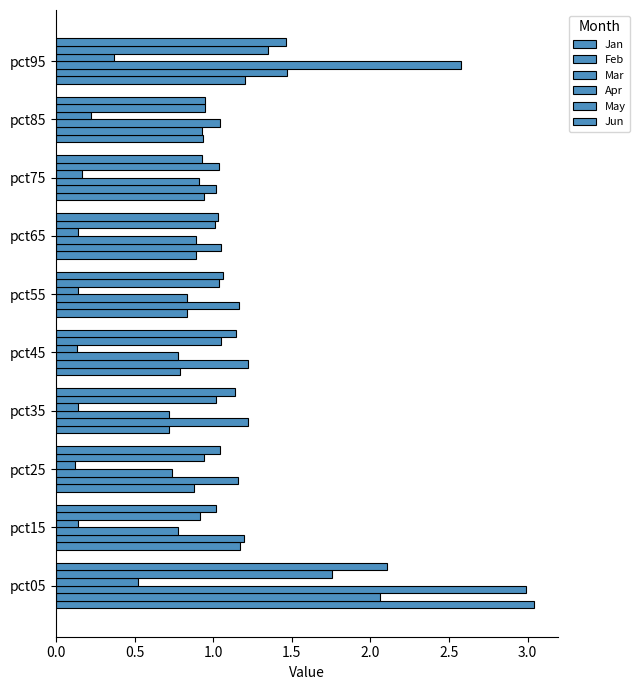

Which series has the largest total across all categories?

Feb